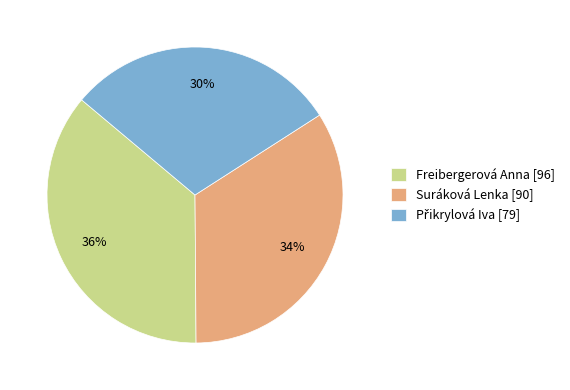

To the nearest percent, what is the average slice percentage?

33%